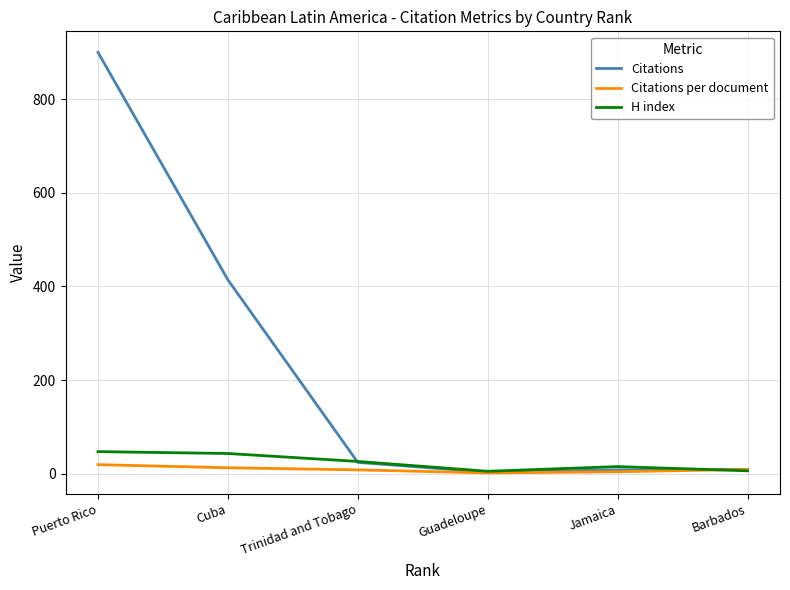

True or false: H index has a value of 26.0 at Trinidad and Tobago.

True